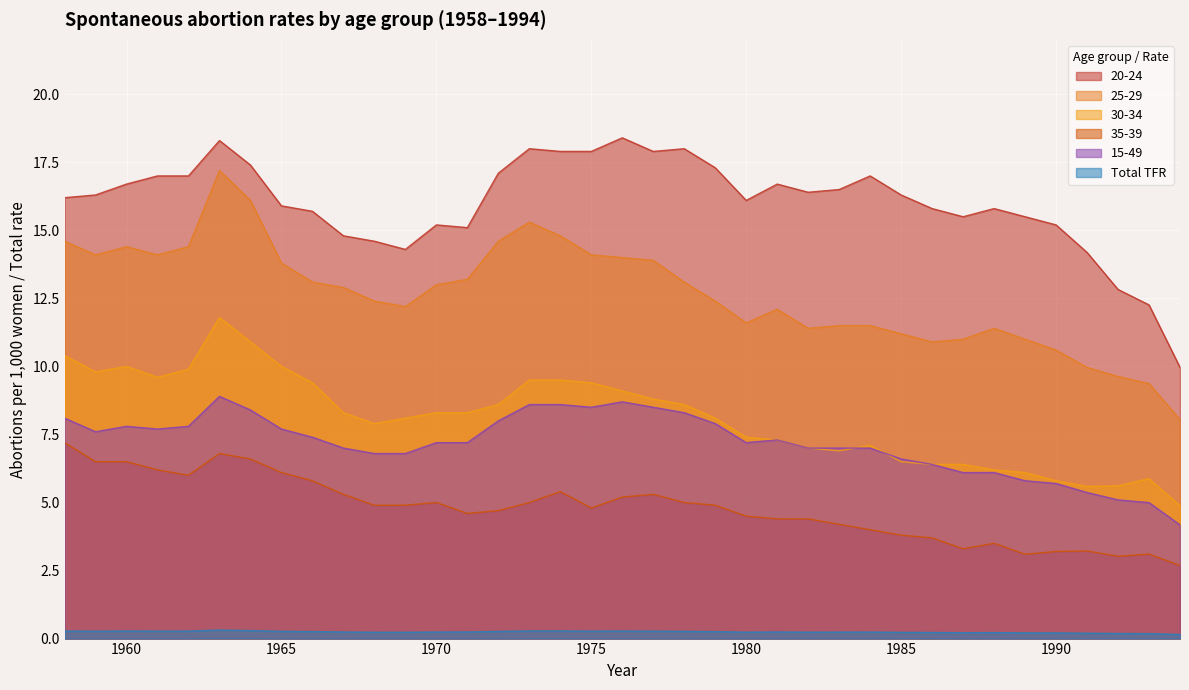

At which category is the sum across all series the highest?

1963